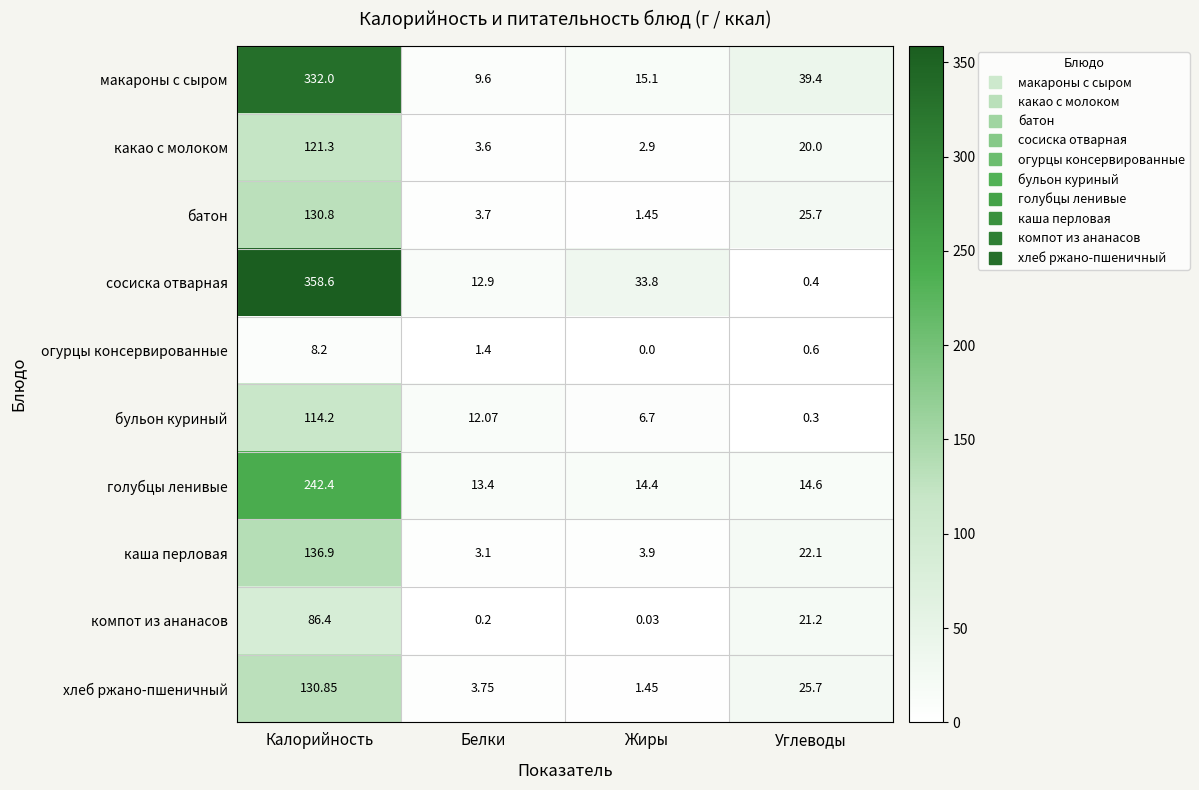

How many distinct data groups are displayed?

10